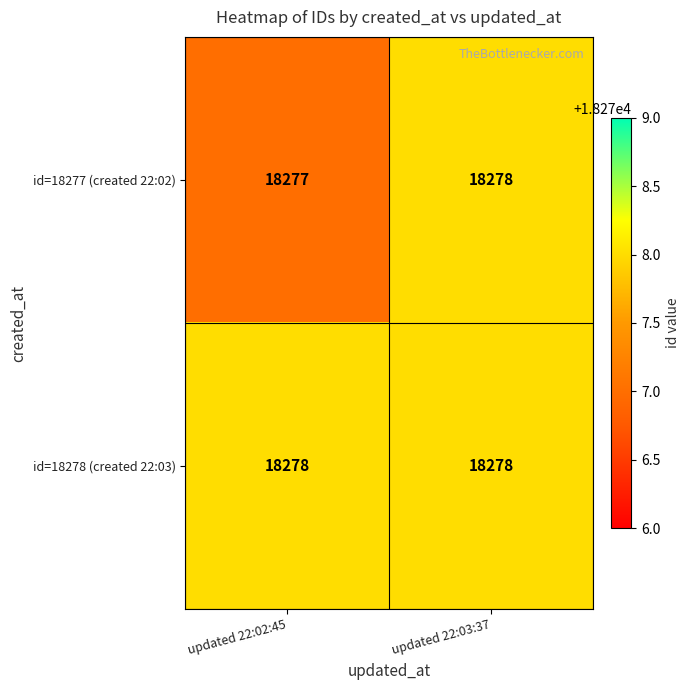

Between updated 22:02:45 and updated 22:03:37, which series saw the biggest shift?

id=18277 (created 22:02)